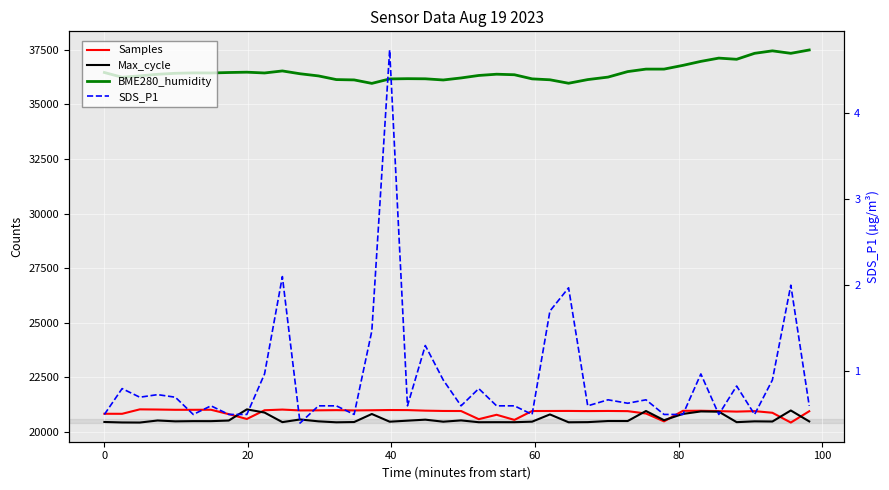

Count the number of data series in this chart.

4